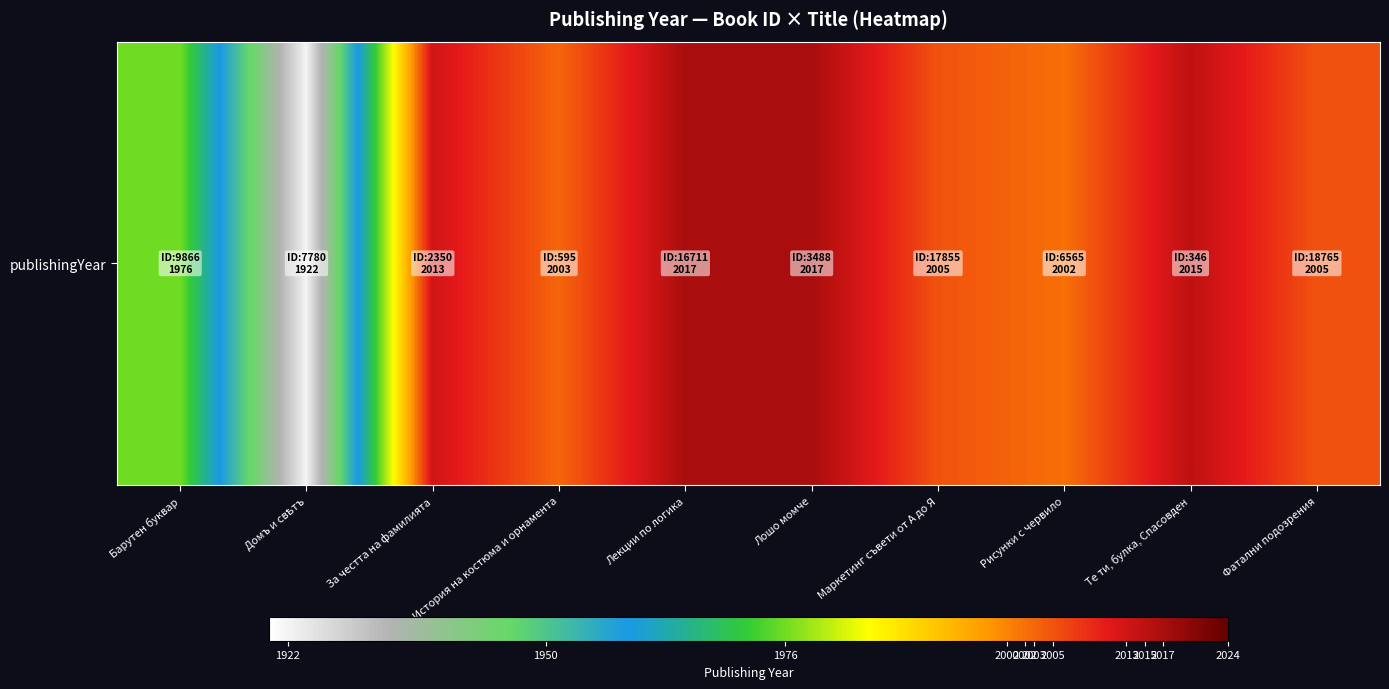

The value at Лекции по логика is 3302. True or false?

False